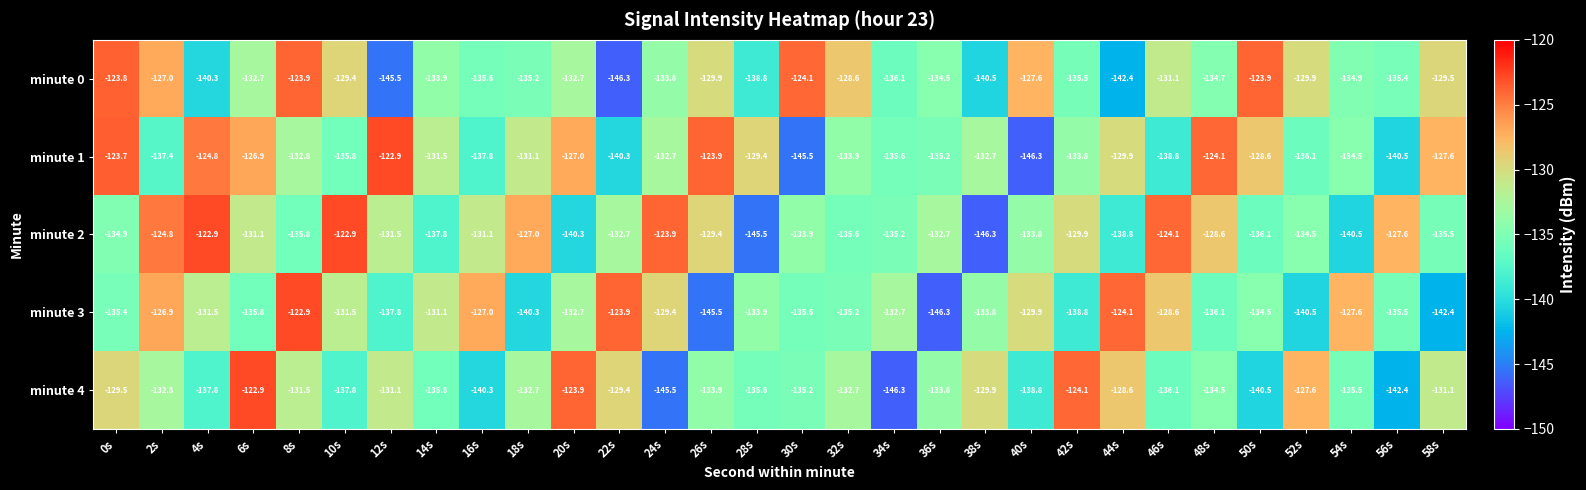

What is the spread (max minus min) of values at 2s?

12.6